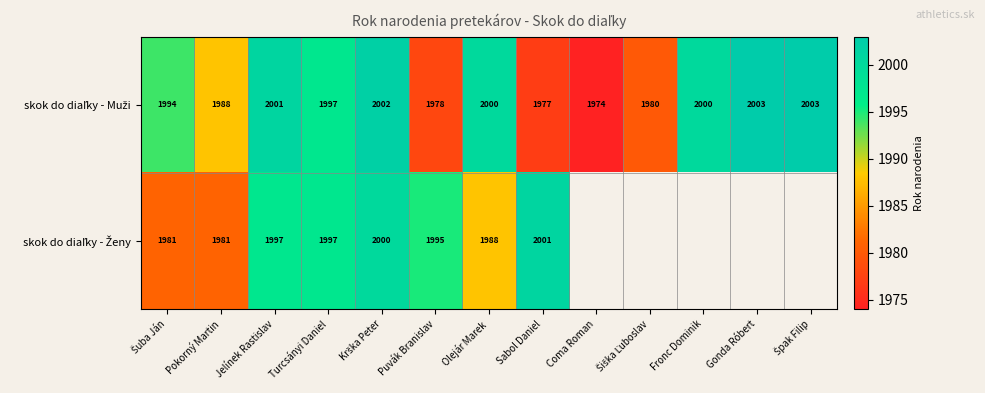

What is the total value across all series at Turcsányi Daniel?

3994